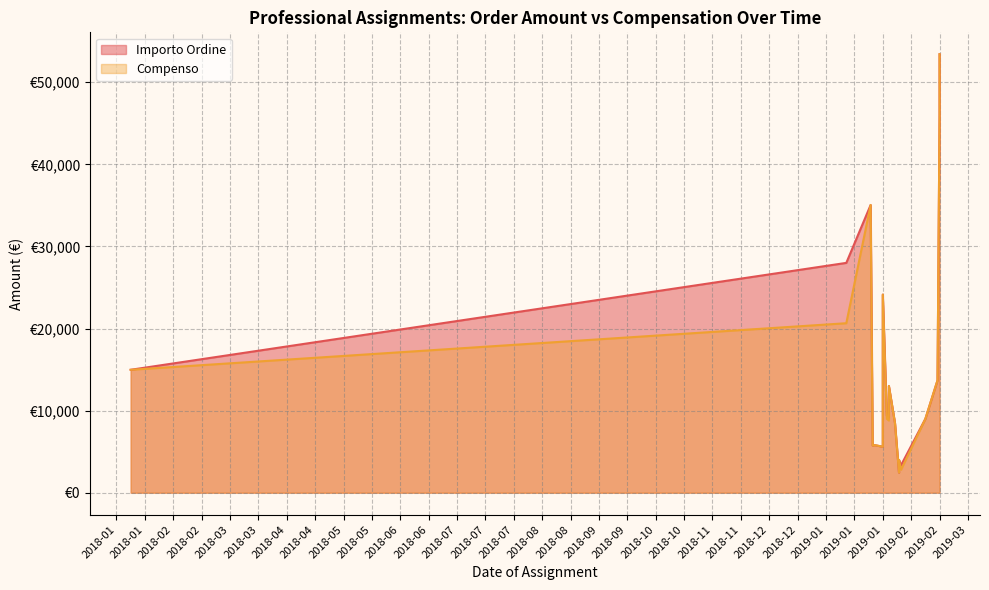

True or false: Importo Ordine and Compenso intersect in this chart.

False